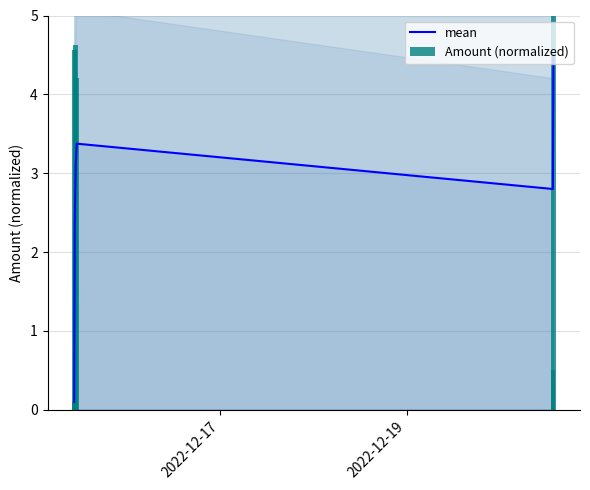

What position from the right is 2022-12-17?

6